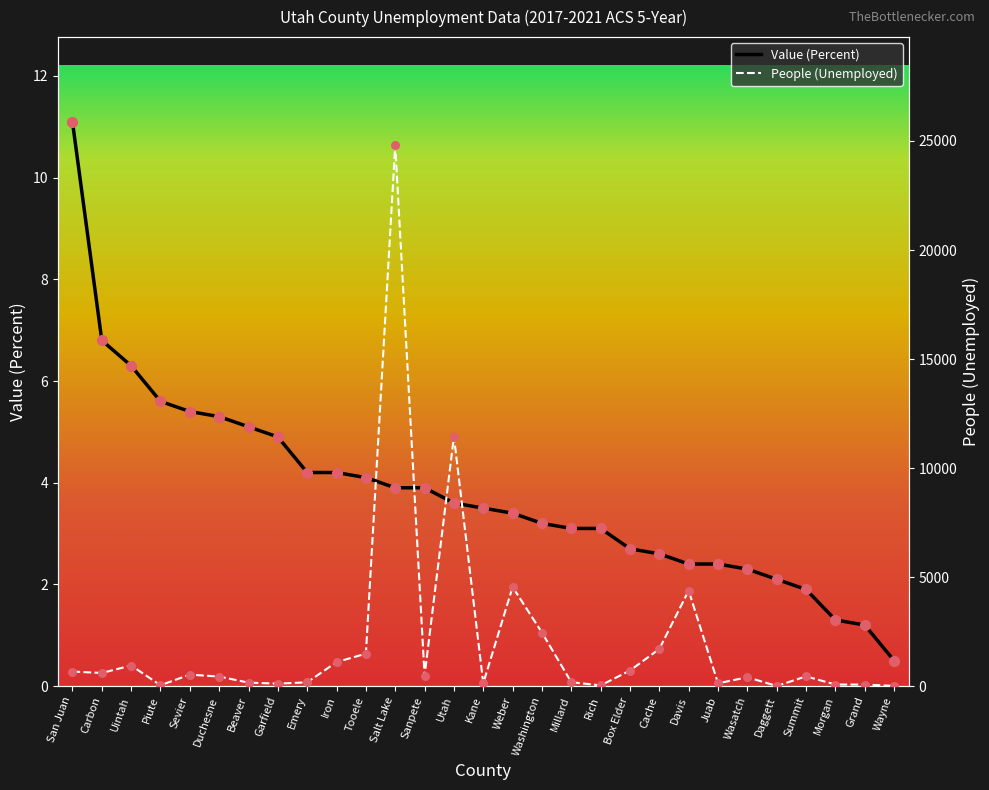

Which series has the largest total across all categories?

People (Unemployed)